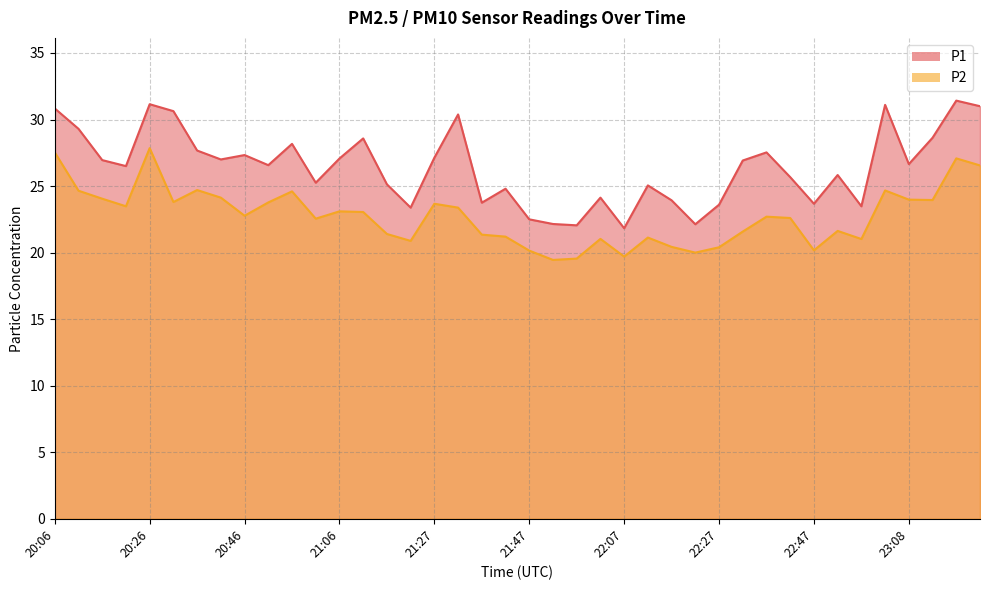

How many interior local valleys does the P2 series have?

11